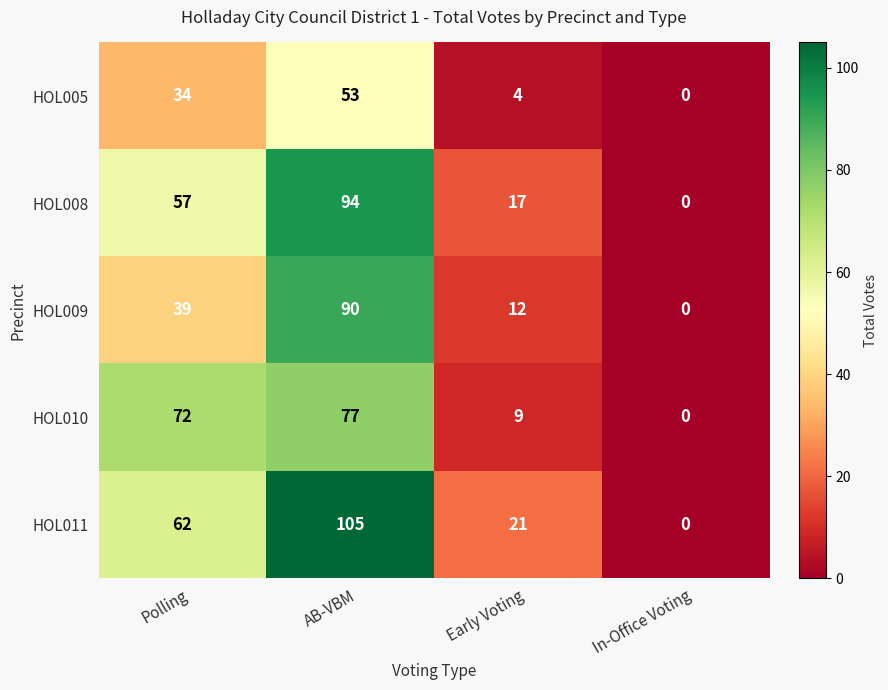

Where is HOL009 nearest to the value 45?

Polling